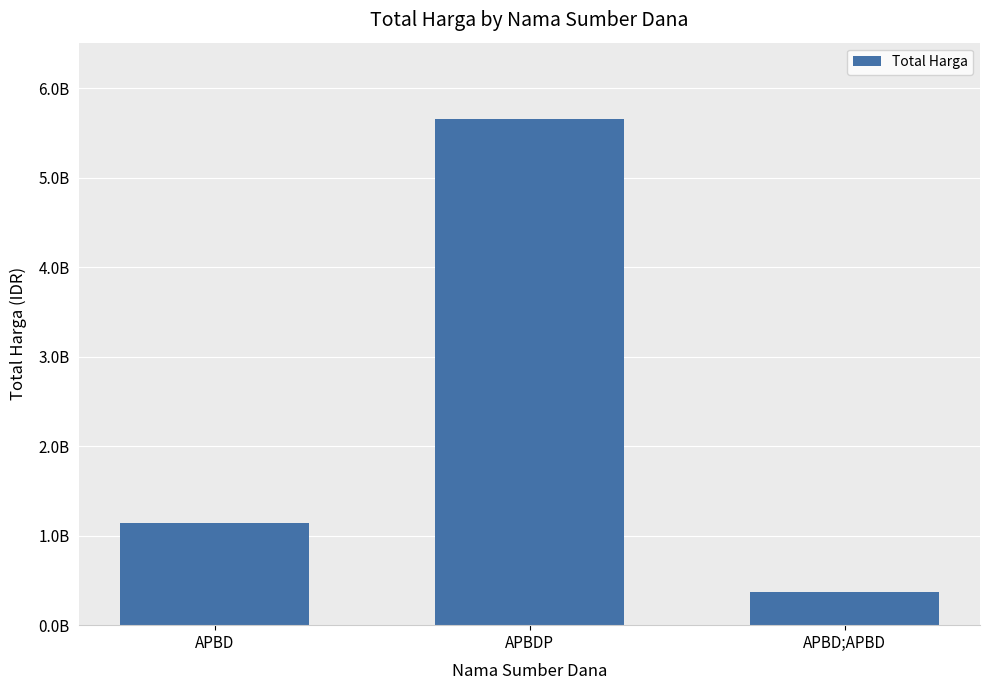

Where does the data first go above 1143869715?

APBDP